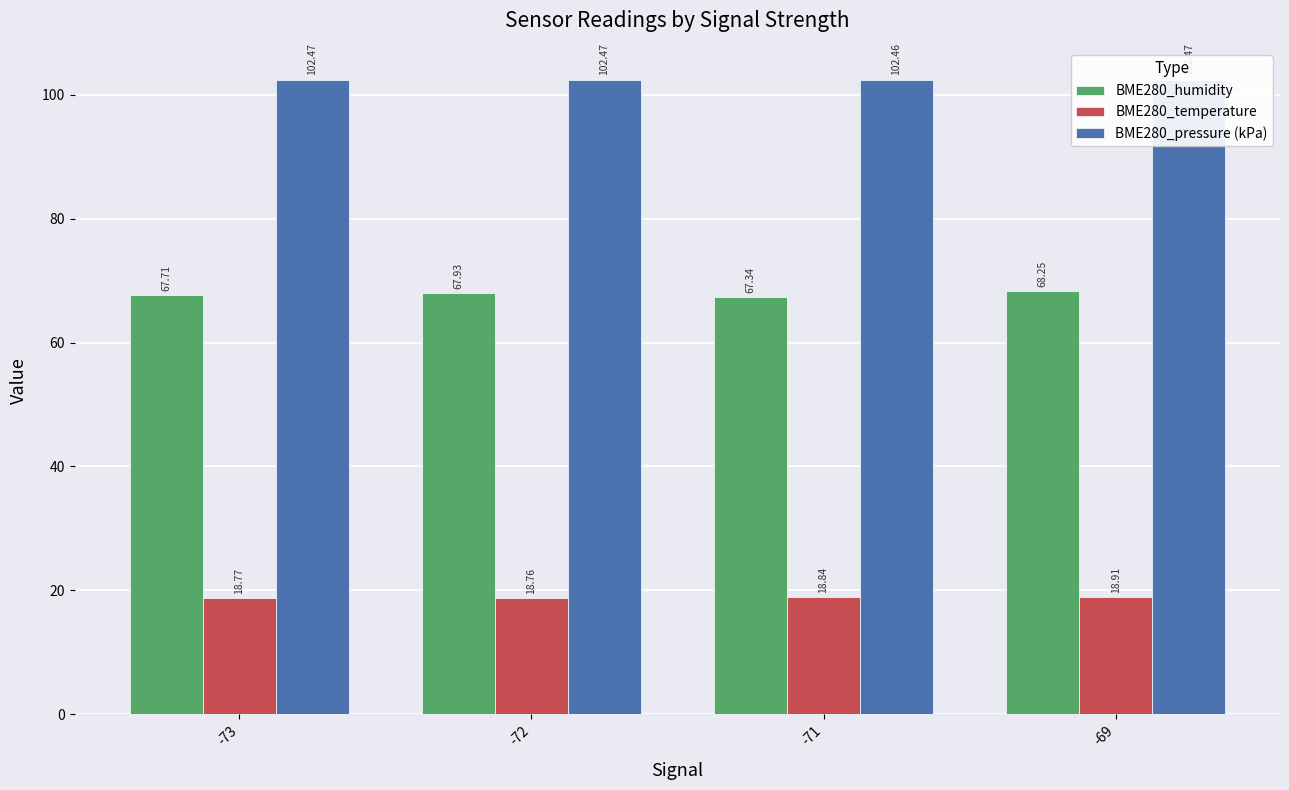

Rank the categories by BME280_temperature value from lowest to highest.

-72, -73, -71, -69